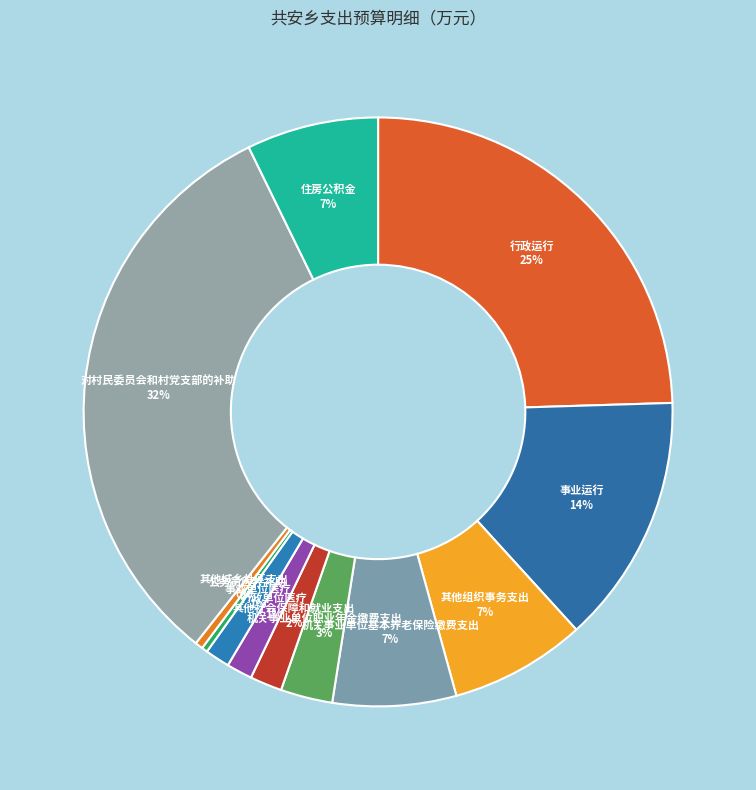

Combined, do 机关事业单位基本养老保险缴费支出 7% and 行政运行 25% account for over 50%?

No